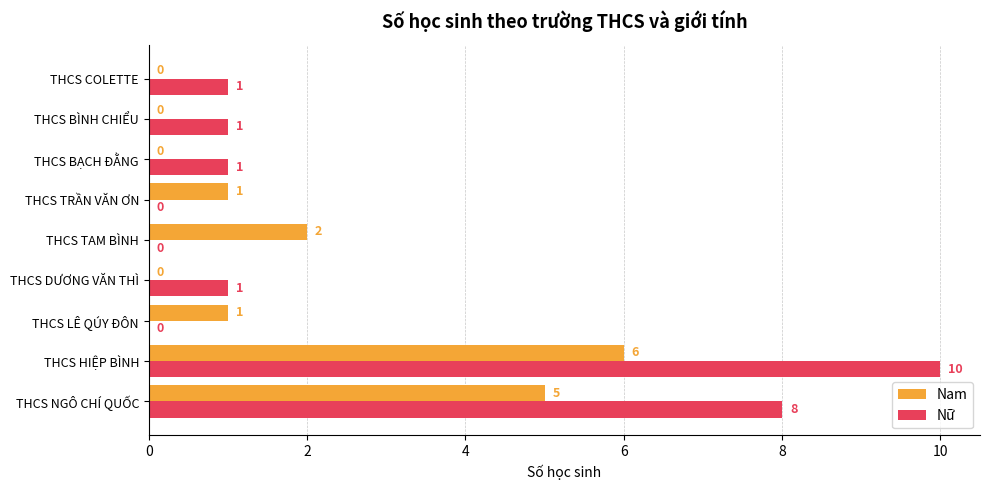

At which category is the sum across all series the highest?

THCS HIỆP BÌNH